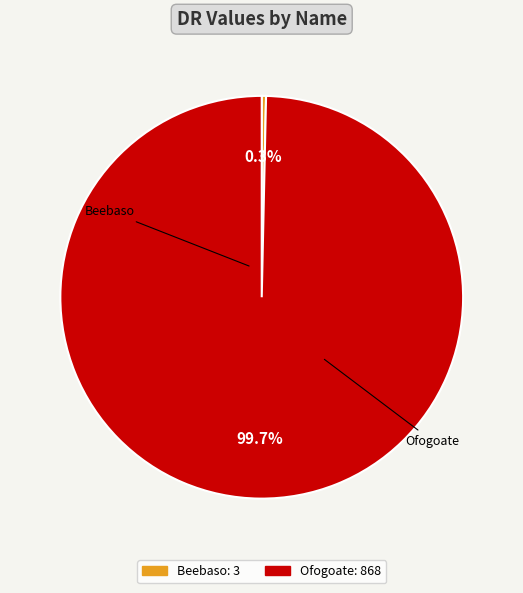

To the nearest percent, what percentage of the pie is Ofogoate?

100%